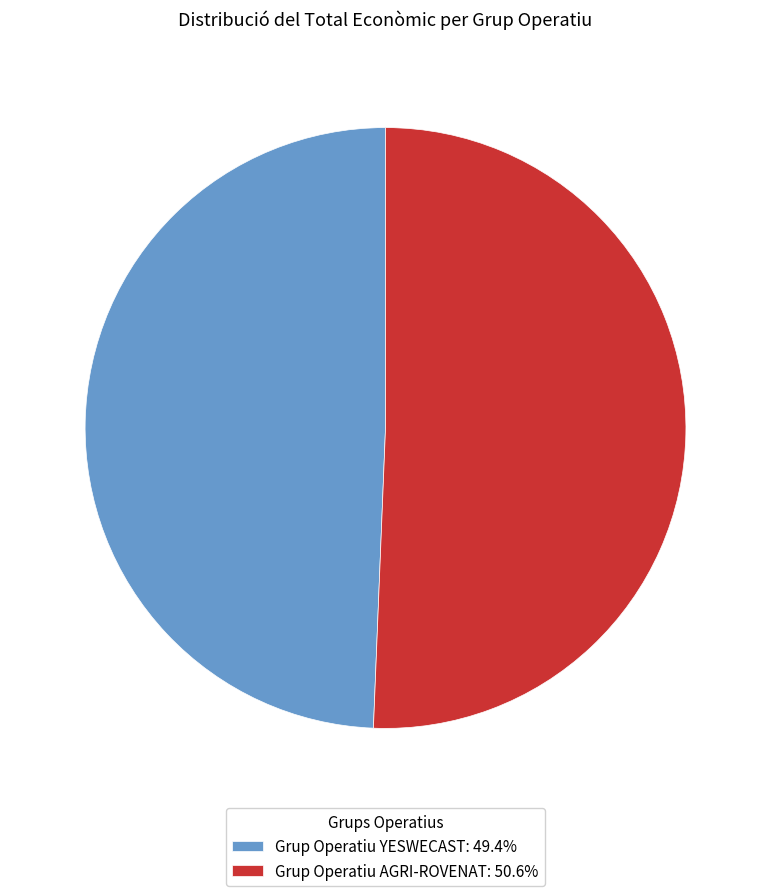

Is it true that Grup Operatiu AGRI-ROVENAT is 58% of the pie?

False